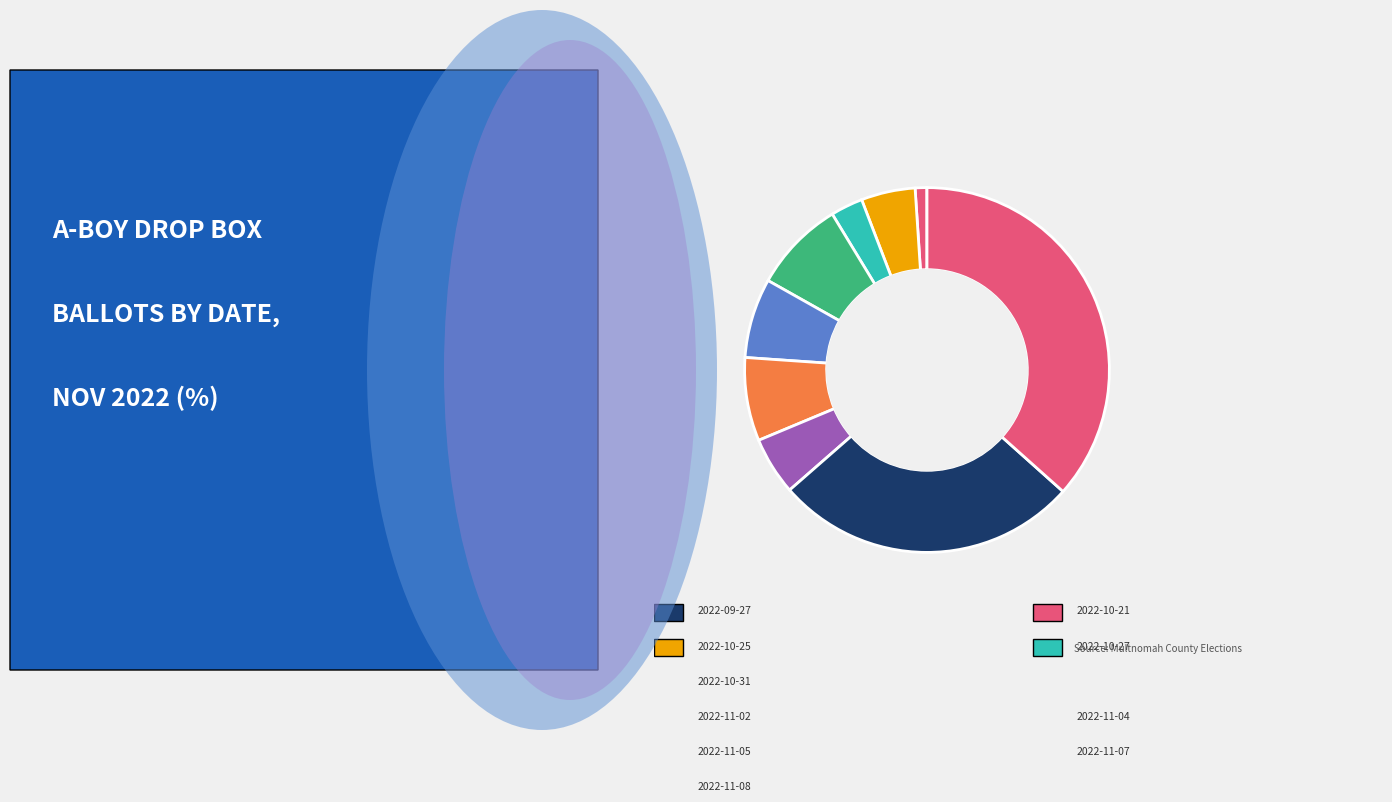

Count the number of slices in the pie.

10